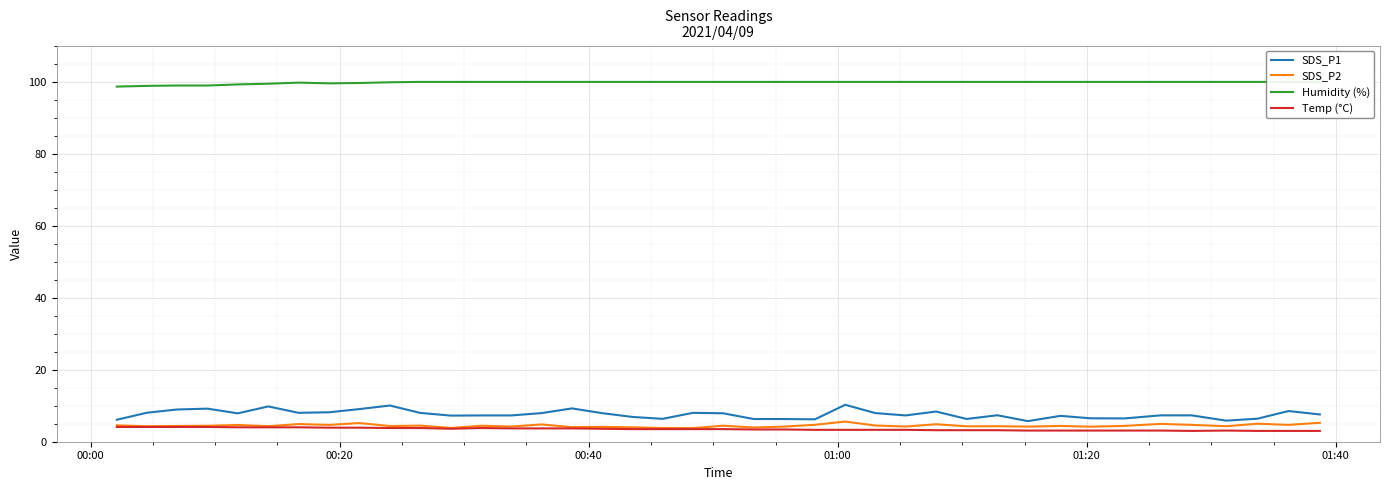

What is the minimum value for SDS_P2?

3.8